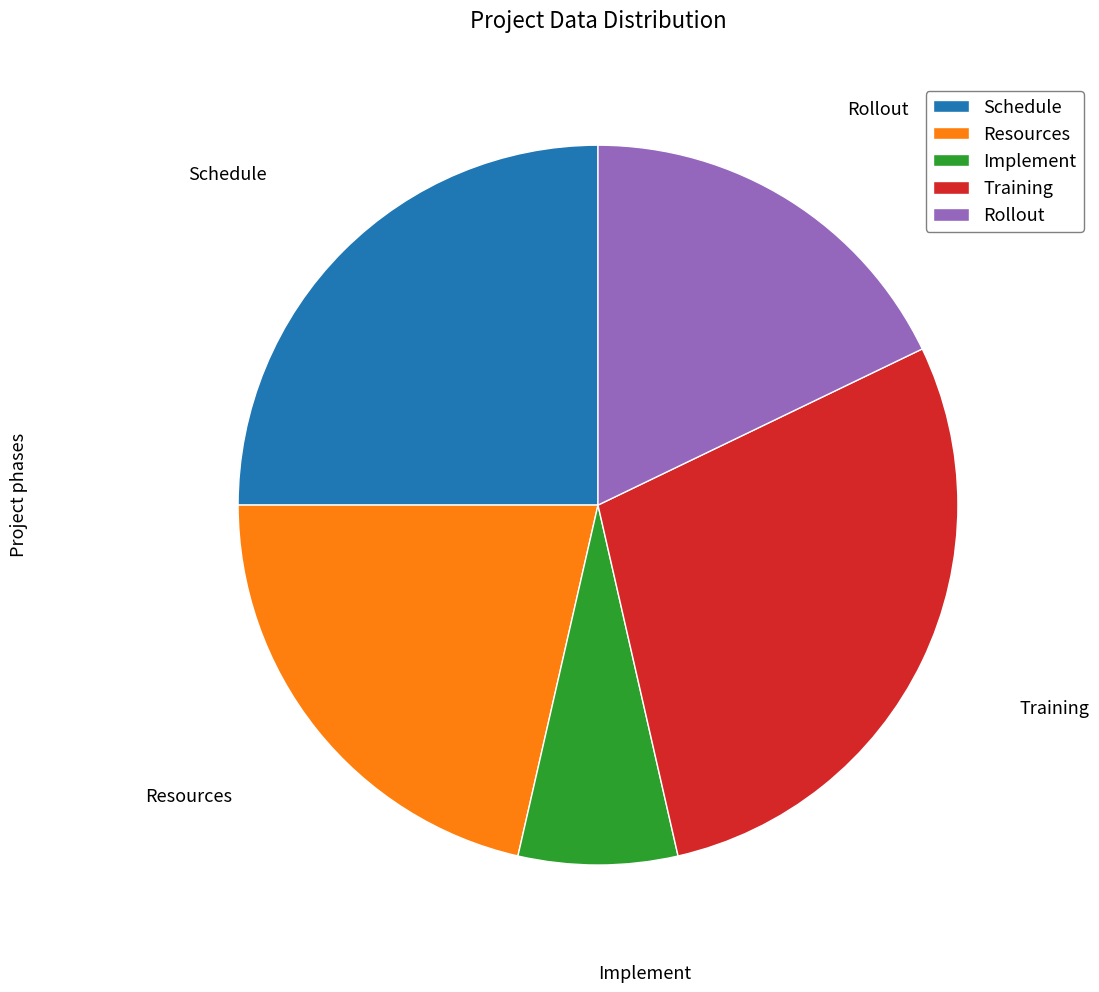

What is the smallest slice in the pie chart?

Implement